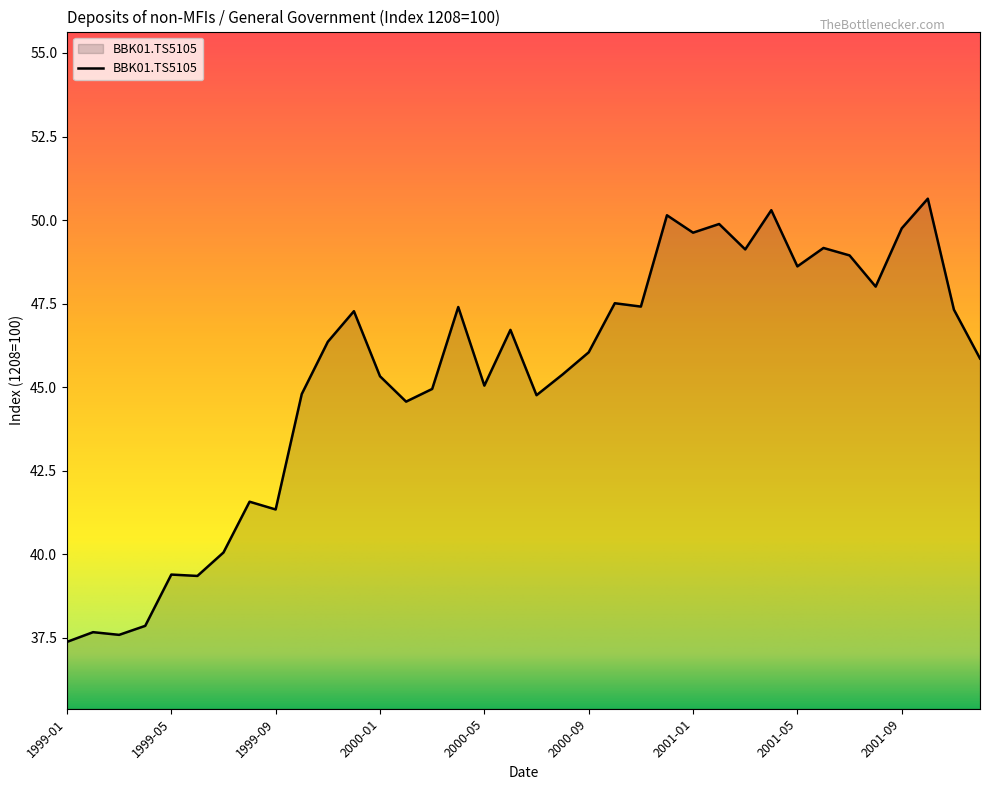

What is the difference between the maximum and minimum values?

13.3